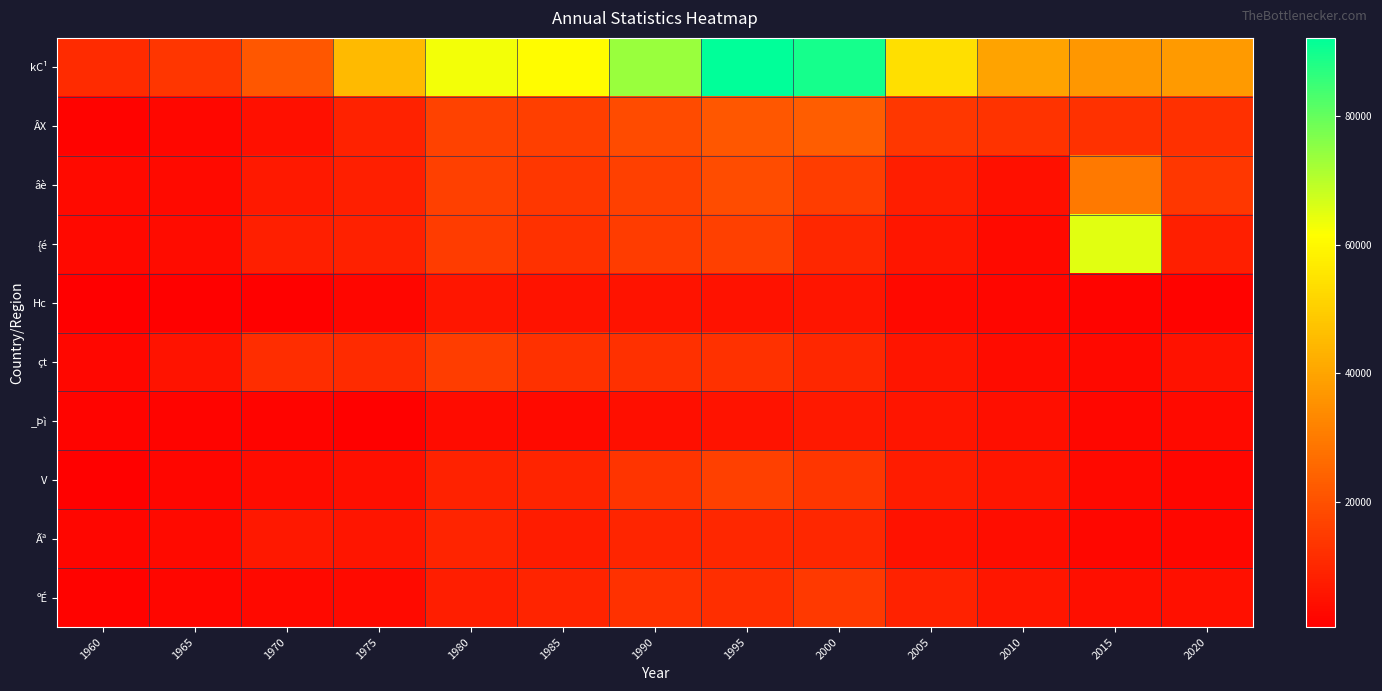

Rank the series by their maximum value, from lowest to highest.

Hc, _Þì, Ãª, ºÉ, çt, V, ÂX, âè, {é, kC¹